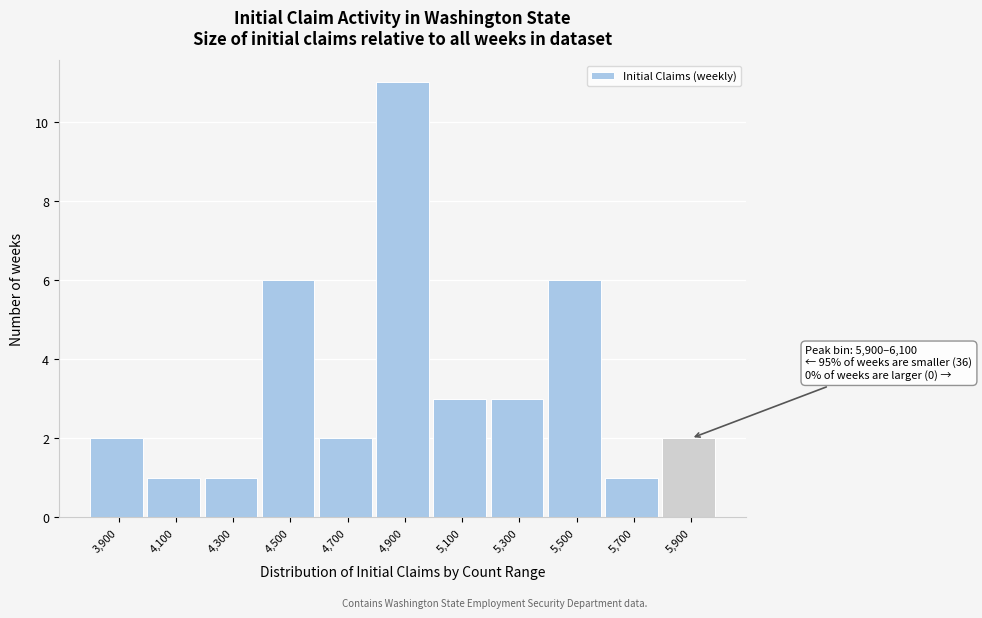

Reading right to left, what are all the values shown in this chart?

2	1	6	3	3	11	2	6	1	1	2